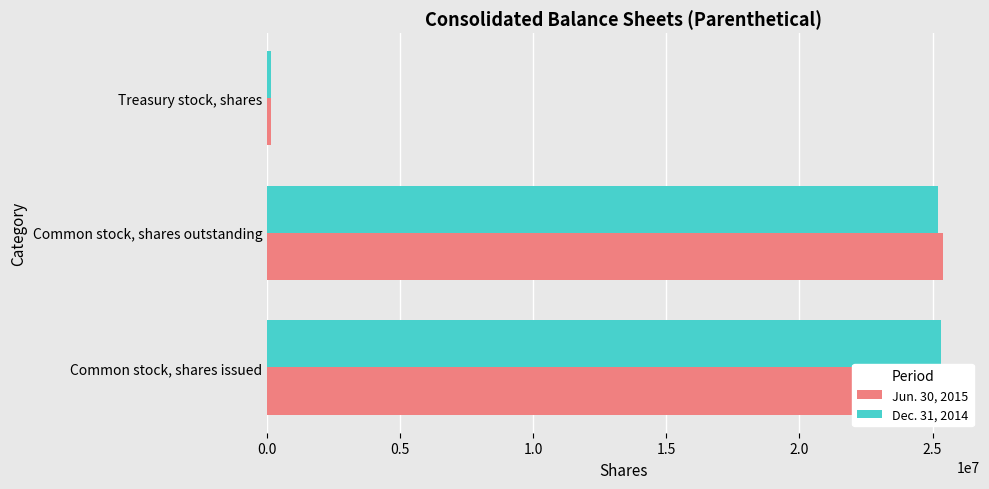

What is the approximate value of Jun. 30, 2015 at Treasury stock, shares, to the nearest 100?

133300